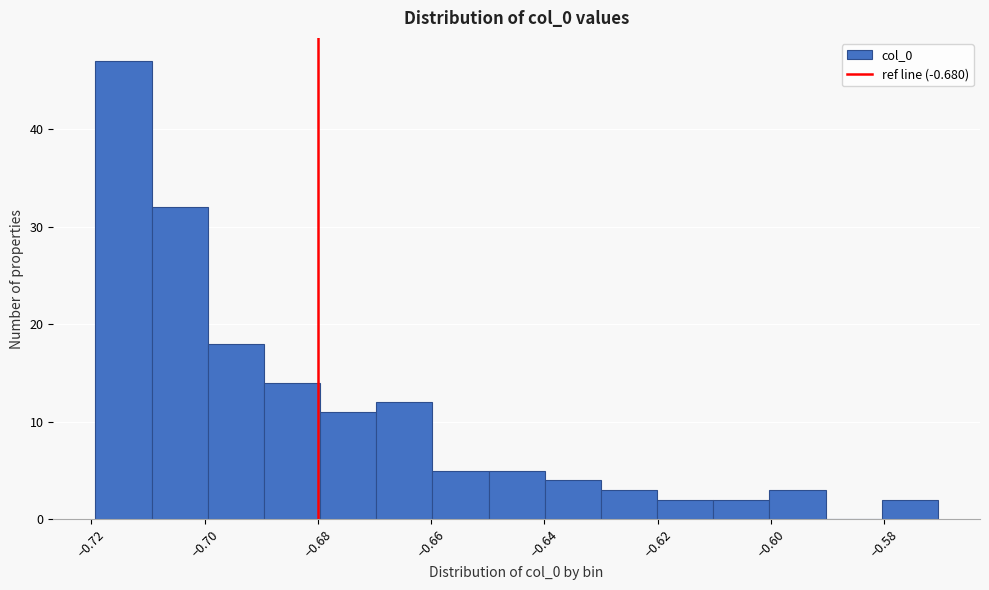

Reading left to right, list every bar in this chart as the range it spans on the x-axis followed by its height. Neither the bar edges nor the heights are printed on the chart, so give them approximately, as read against the axes.

-0.72 to -0.71: 47
-0.71 to -0.70: 32
-0.70 to -0.69: 18
-0.69 to -0.68: 14
-0.68 to -0.67: 11
-0.67 to -0.66: 12
-0.66 to -0.65: 5
-0.65 to -0.64: 5
-0.64 to -0.63: 4
-0.63 to -0.62: 3
-0.62 to -0.61: 2
-0.61 to -0.60: 2
-0.60 to -0.59: 3
-0.59 to -0.58: 0
-0.58 to -0.57: 2